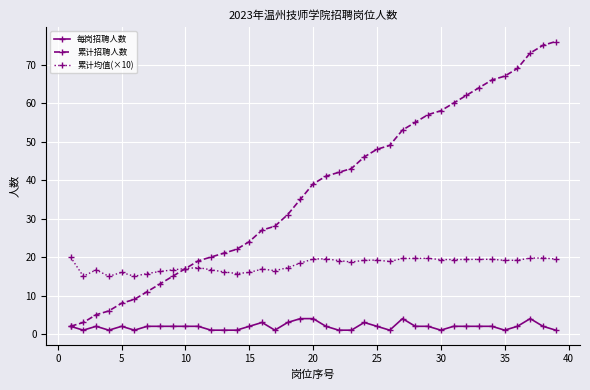

Rank the series by their maximum value, from highest to lowest.

累计招聘人数, 累计均值(×10), 每岗招聘人数